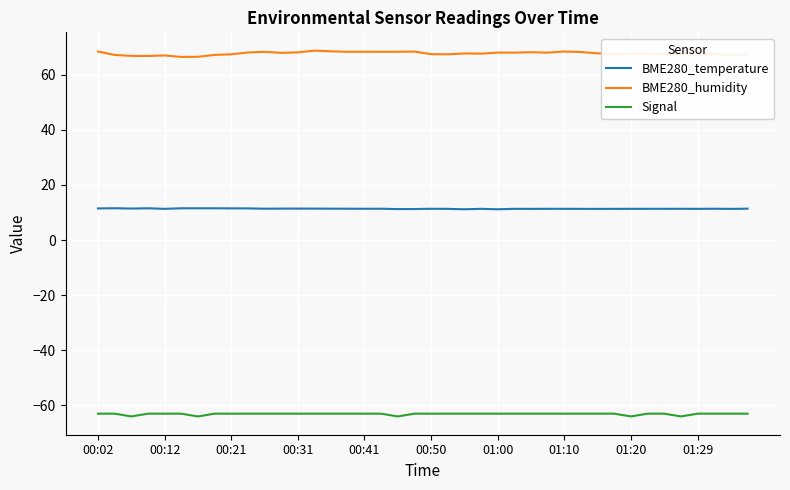

How many lines are shown in the chart?

3